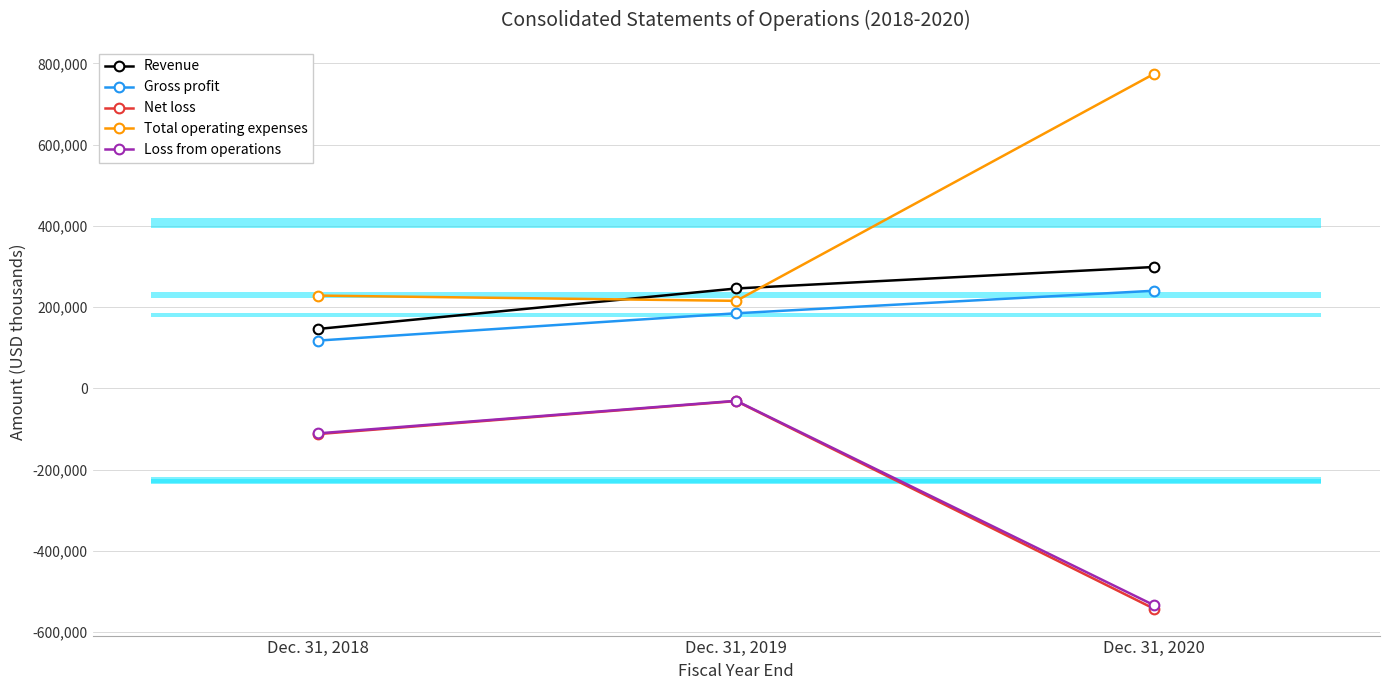

Reading left to right, extract all data points from this chart.

Revenue: Dec. 31, 2018=146313	Dec. 31, 2019=245893	Dec. 31, 2020=298845
Gross profit: Dec. 31, 2018=117652	Dec. 31, 2019=184860	Dec. 31, 2020=240377
Net loss: Dec. 31, 2018=-112485	Dec. 31, 2019=-31251	Dec. 31, 2020=-542731
Total operating expenses: Dec. 31, 2018=228416	Dec. 31, 2019=215433	Dec. 31, 2020=774519
Loss from operations: Dec. 31, 2018=-110764	Dec. 31, 2019=-30573	Dec. 31, 2020=-534142